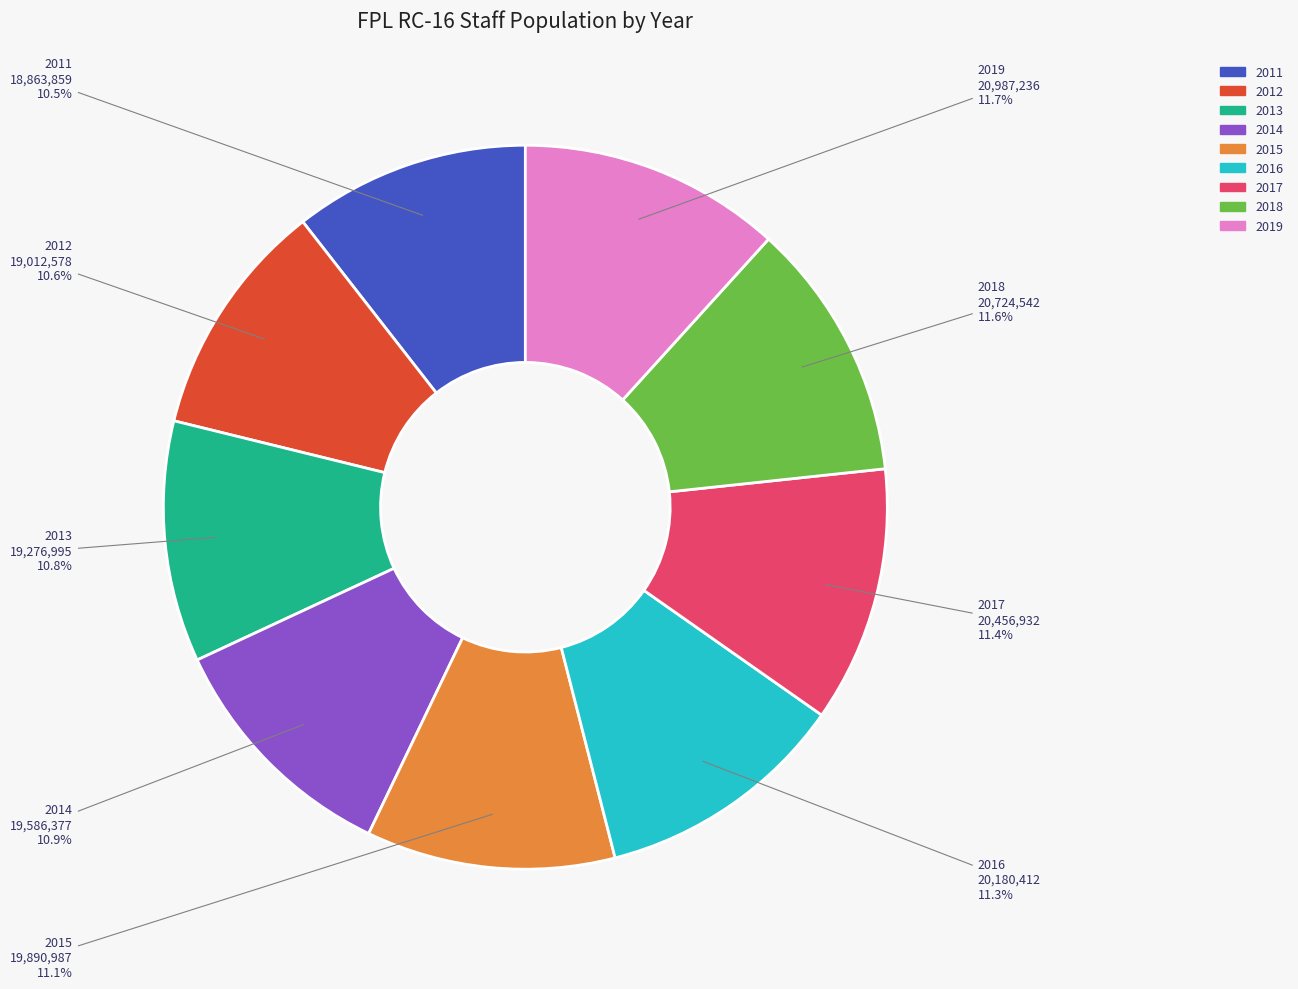

To the nearest percent, what percentage of the pie is 2015?

11%